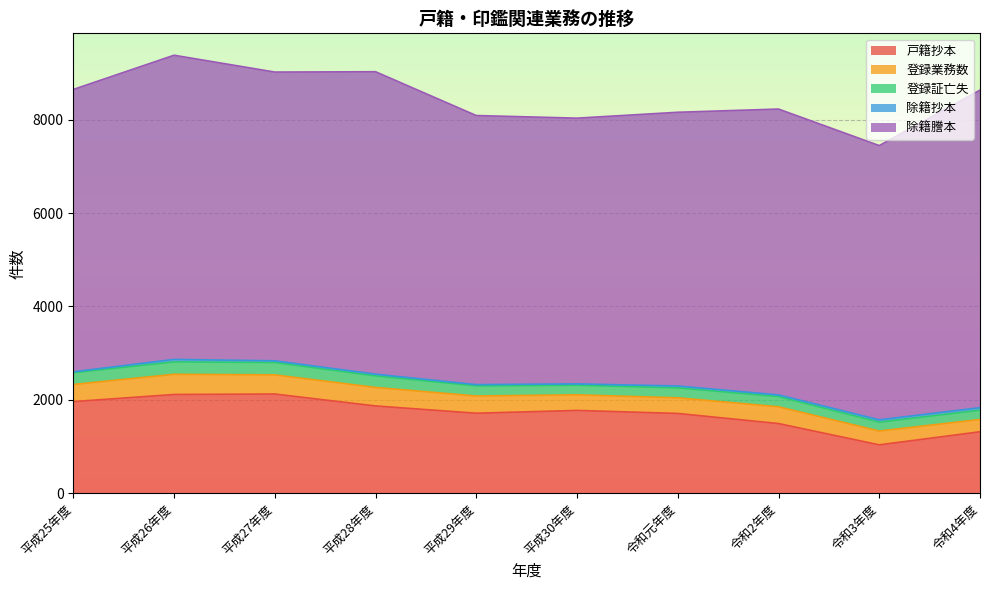

How many interior local peaks does the 登録証亡失 series have?

2